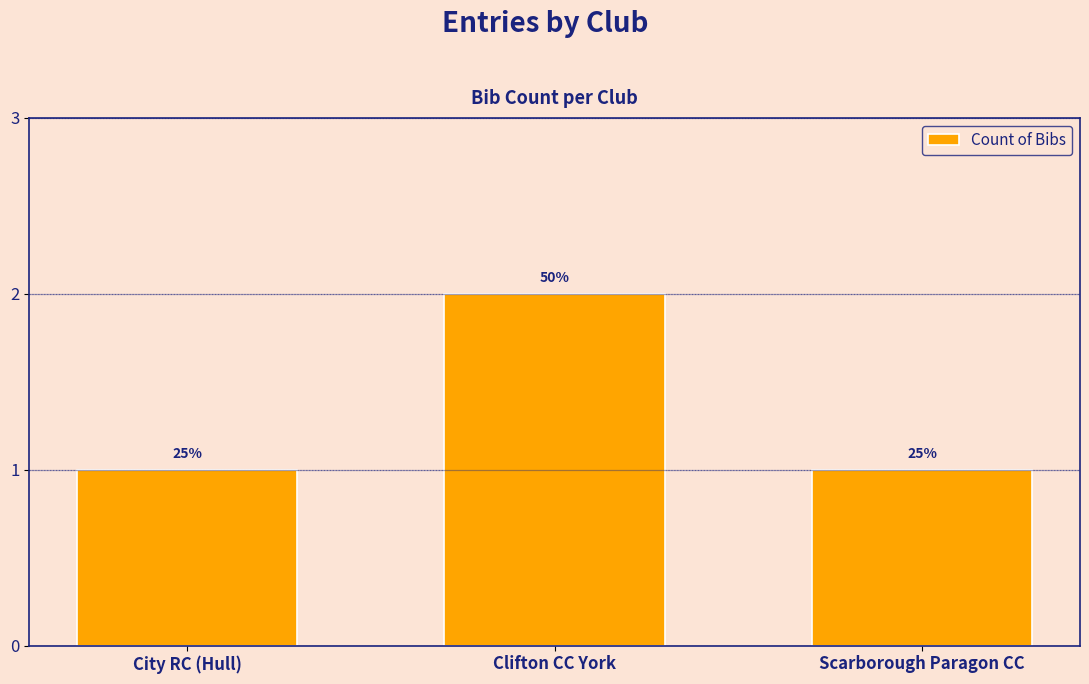

What is the value of the 2nd bar from the left?

2